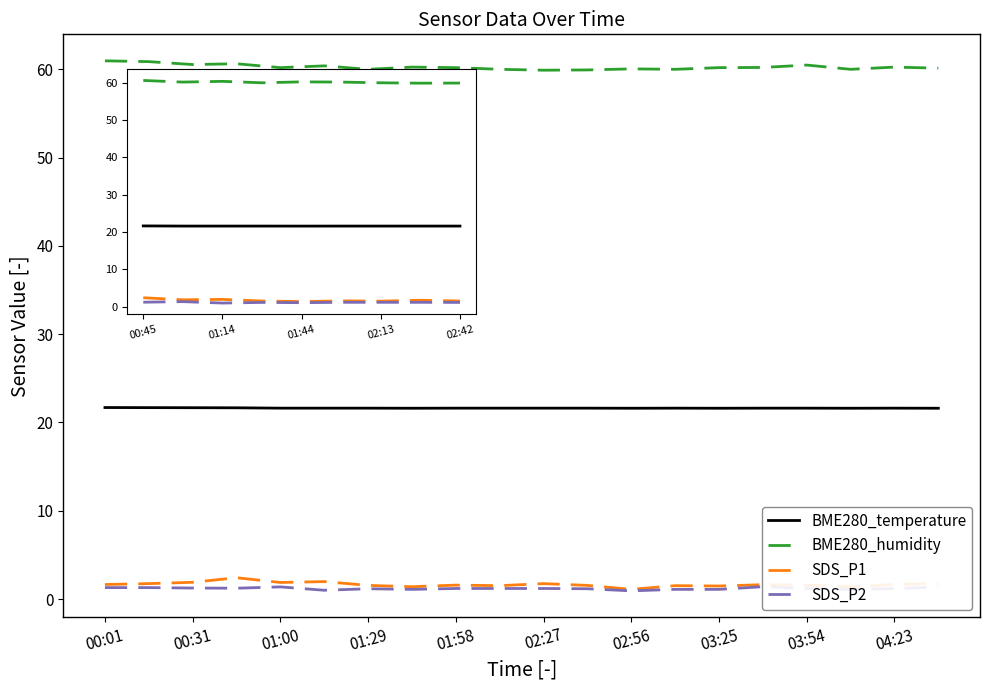

What is the sum of all BME280_humidity values?

1205.0